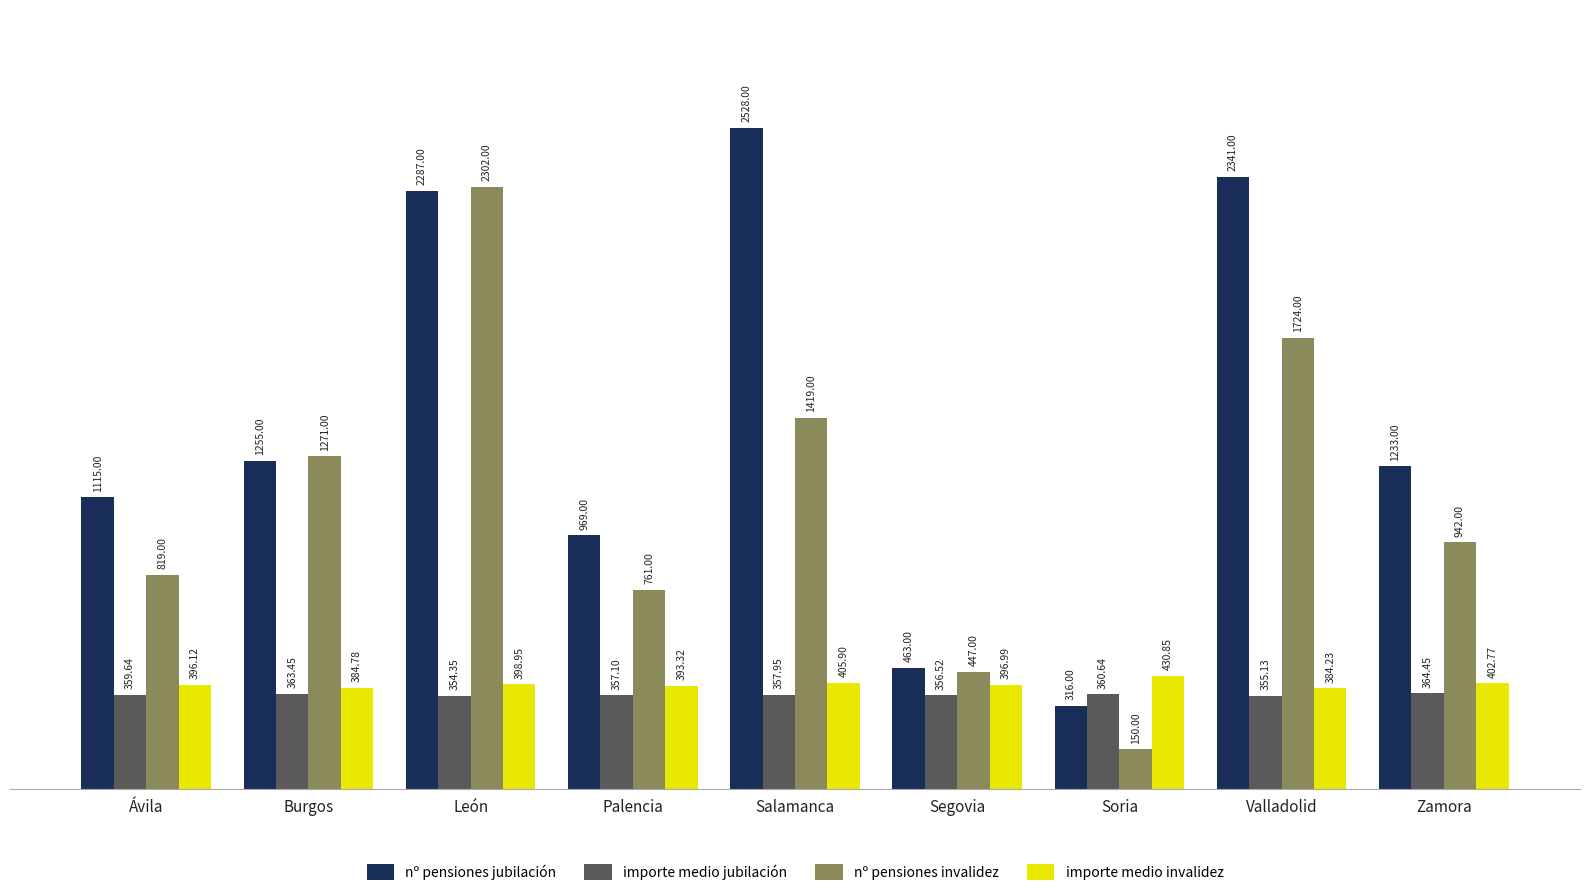

What is the sum of all importe medio invalidez values?

3593.9